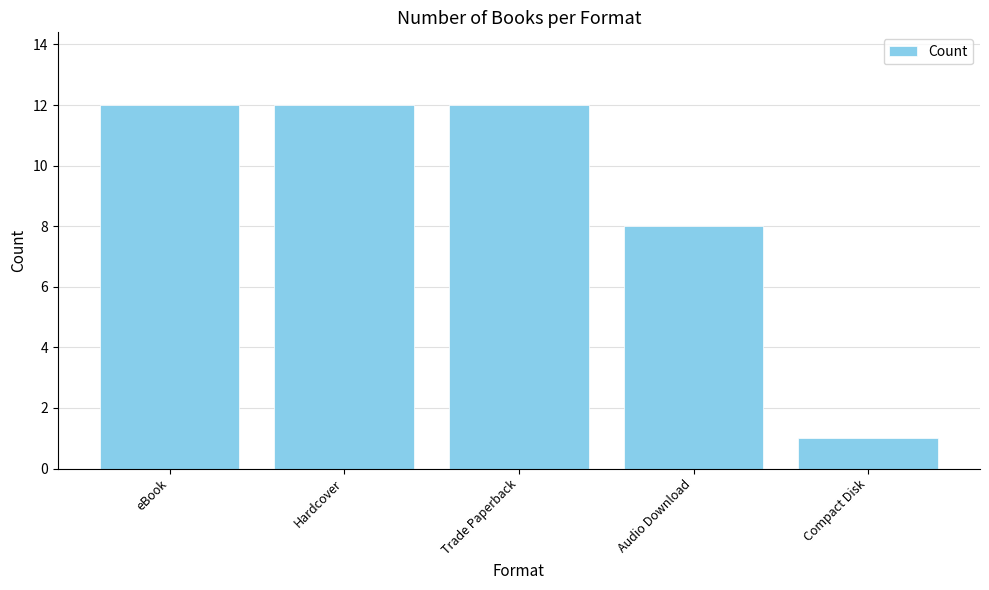

Reading left to right, list all the values displayed in this chart.

eBook=12	Hardcover=12	Trade Paperback=12	Audio Download=8	Compact Disk=1